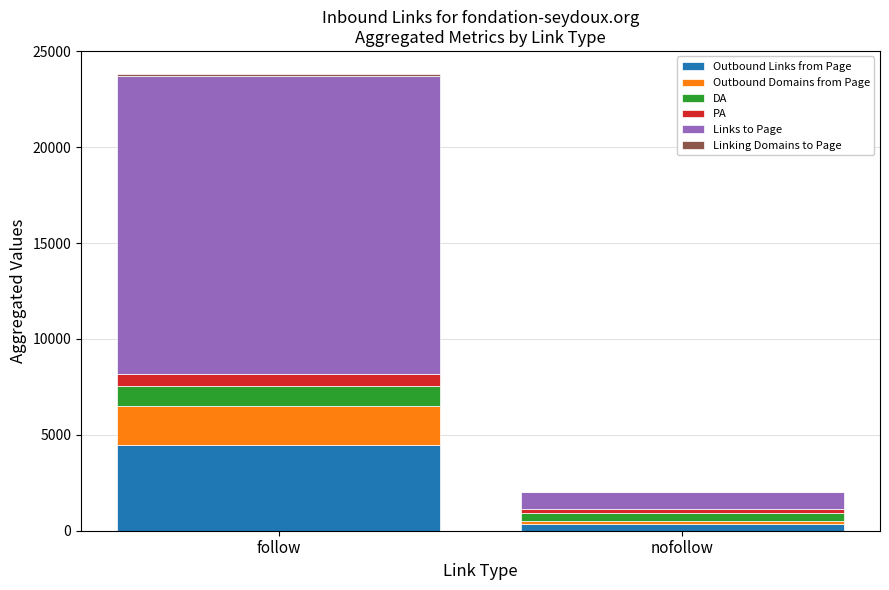

How many Outbound Links from Page values are between 334 and 4495?

2